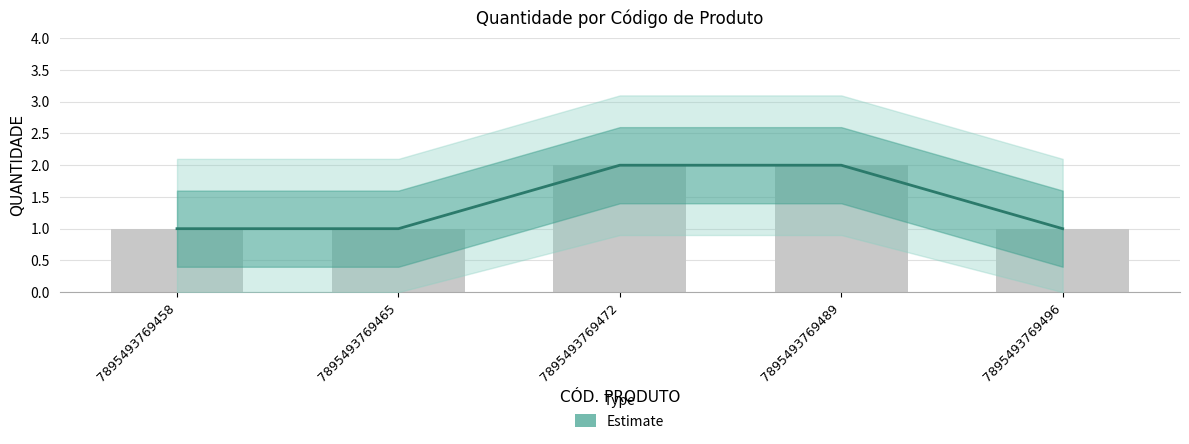

Which label corresponds to the largest value in the chart?

7895493769472